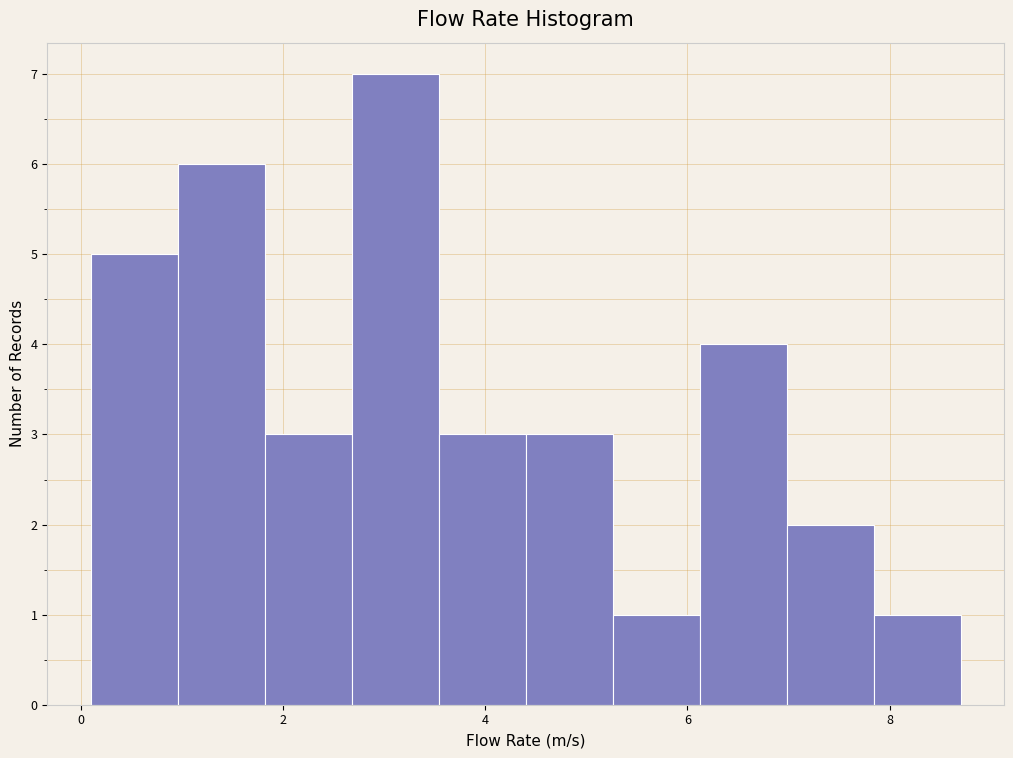

Over which range of the x-axis is the bar tallest?

2.68 to 3.54